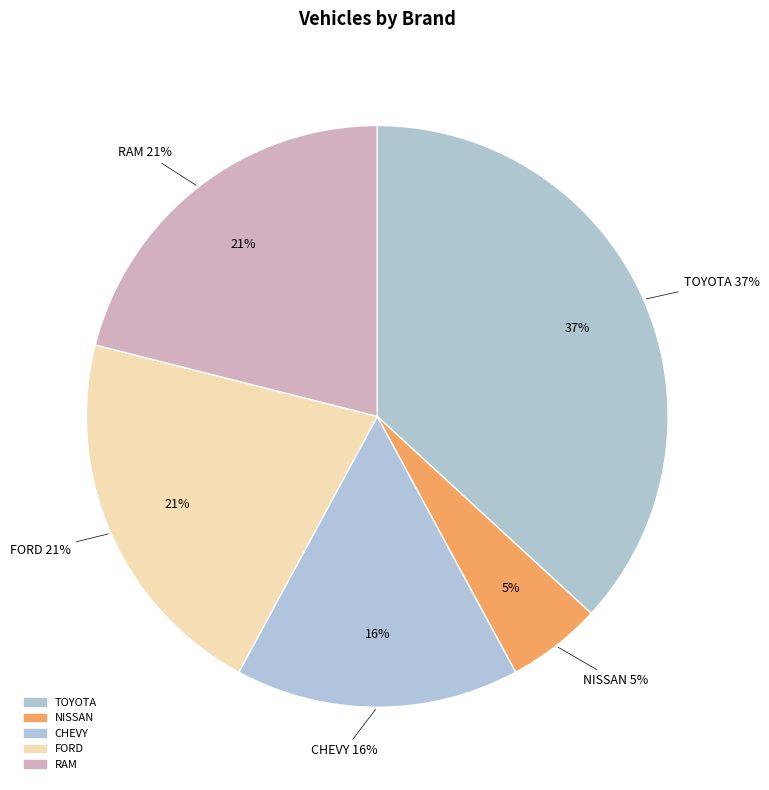

To the nearest percent, what percentage of the pie is FORD?

21%